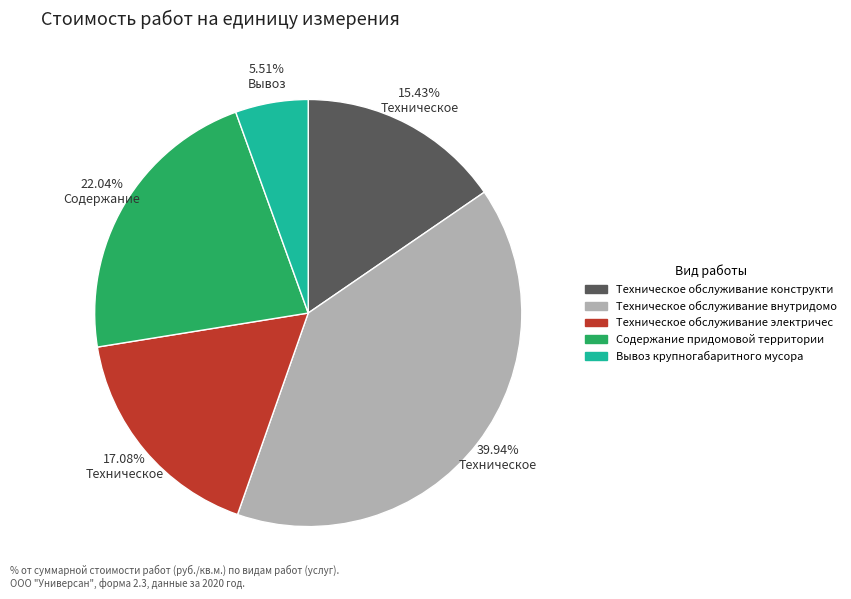

Which has a higher value, 5.51% Вывоз or 22.04% Содержание?

22.04% Содержание